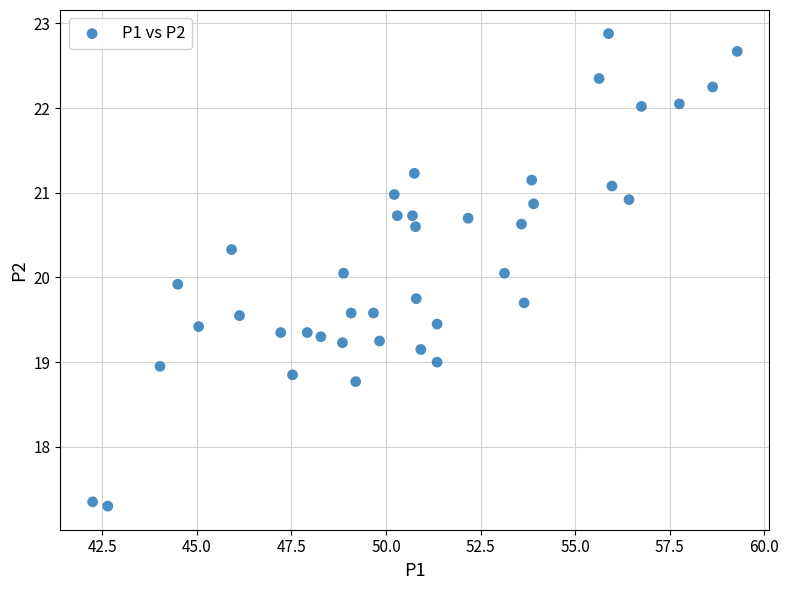

What is the range of X values (max minus min)?

17.0